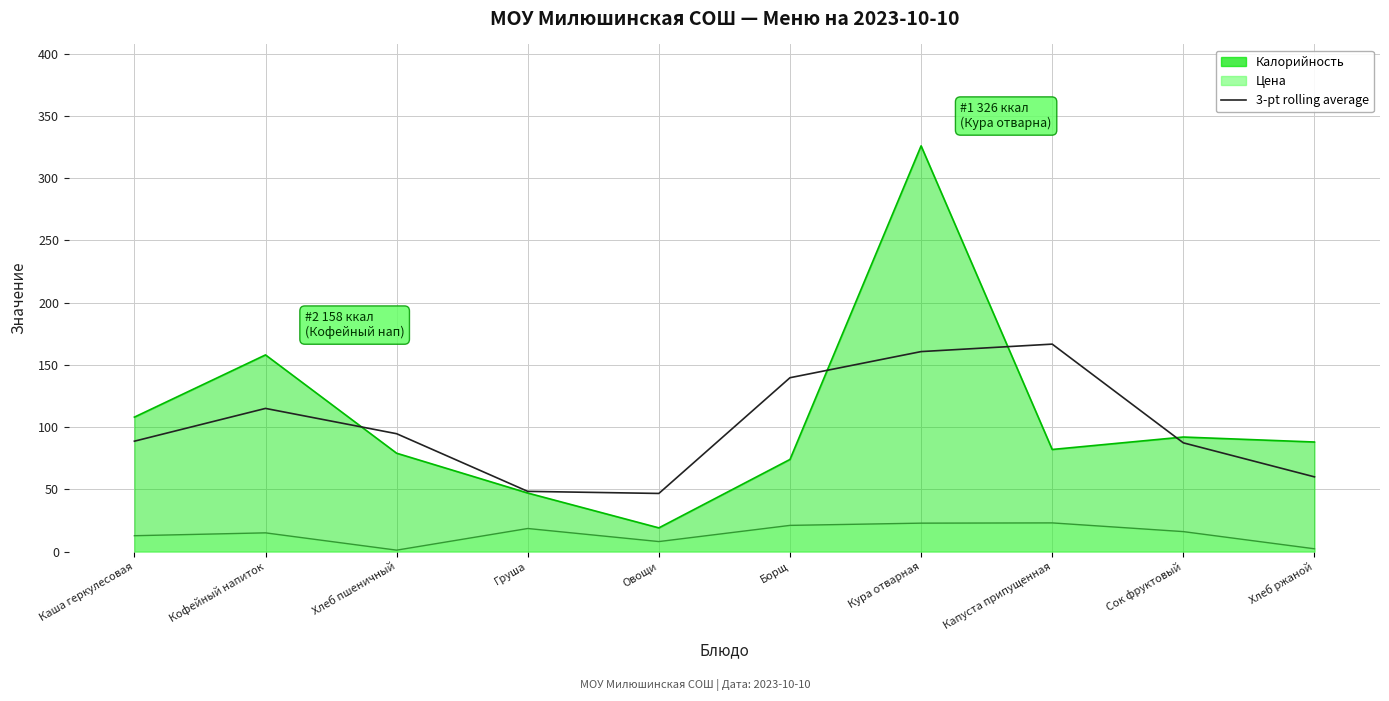

Reading right to left, what are all the values shown in this chart?

60.0	87.3	166.7	160.7	139.7	46.7	48.3	94.7	115.0	88.7